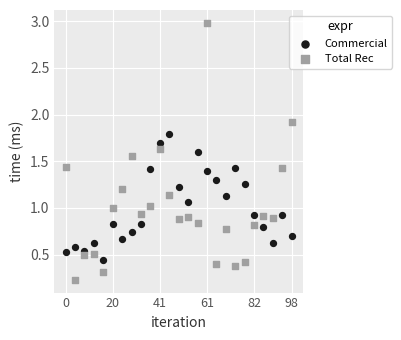

Which series has the widest spread of Y values?

Total Rec